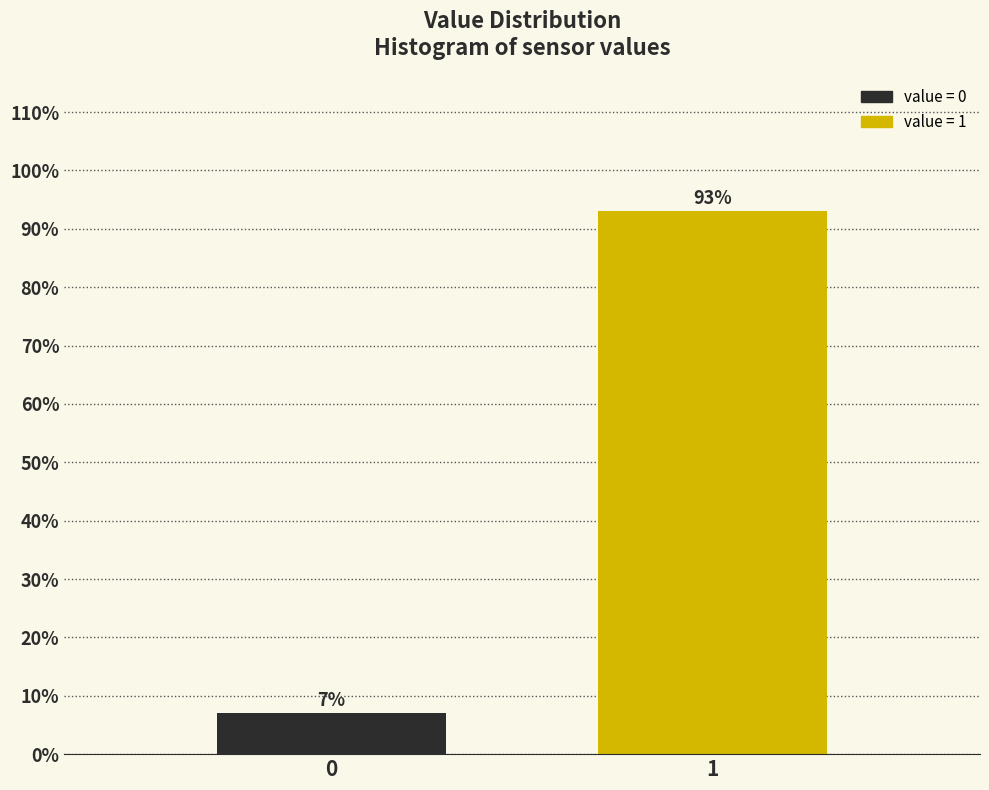

Reading right to left, what are all the values shown in this chart?

93.0	7.0